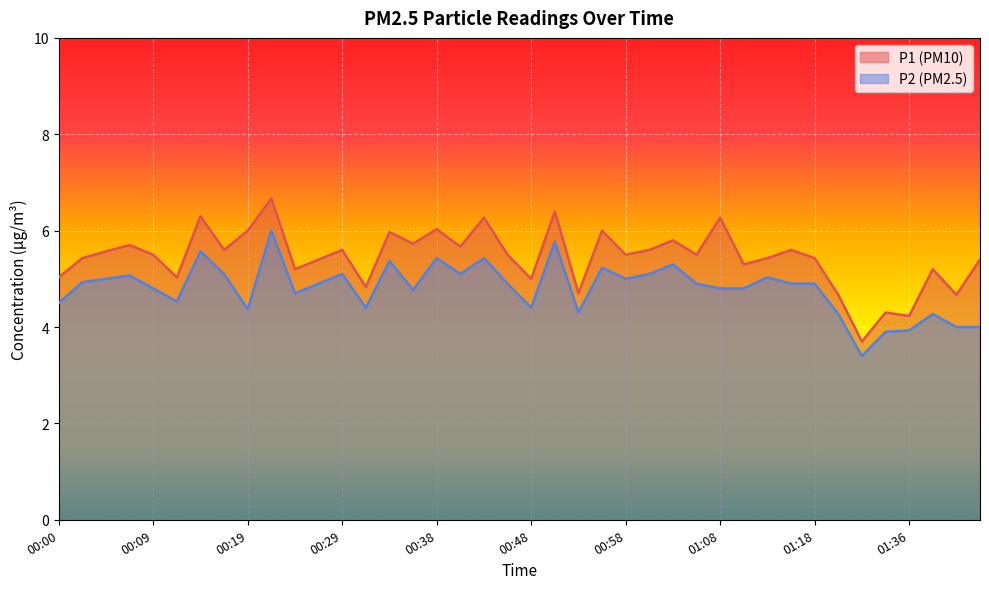

What is the highest value of the P1 series?

6.7